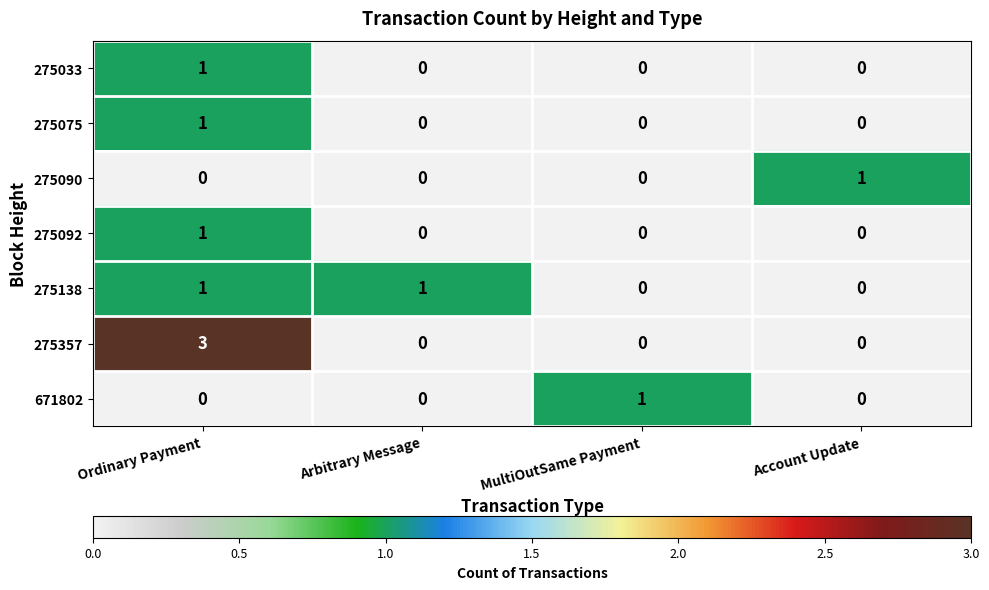

Is it true that 275033 equals 0 at Arbitrary Message?

True